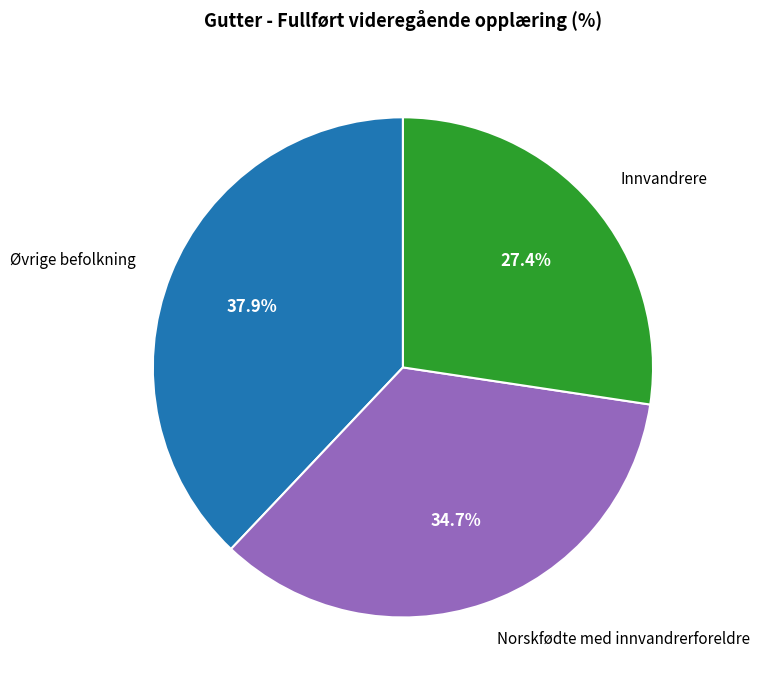

Count the number of slices in the pie.

3